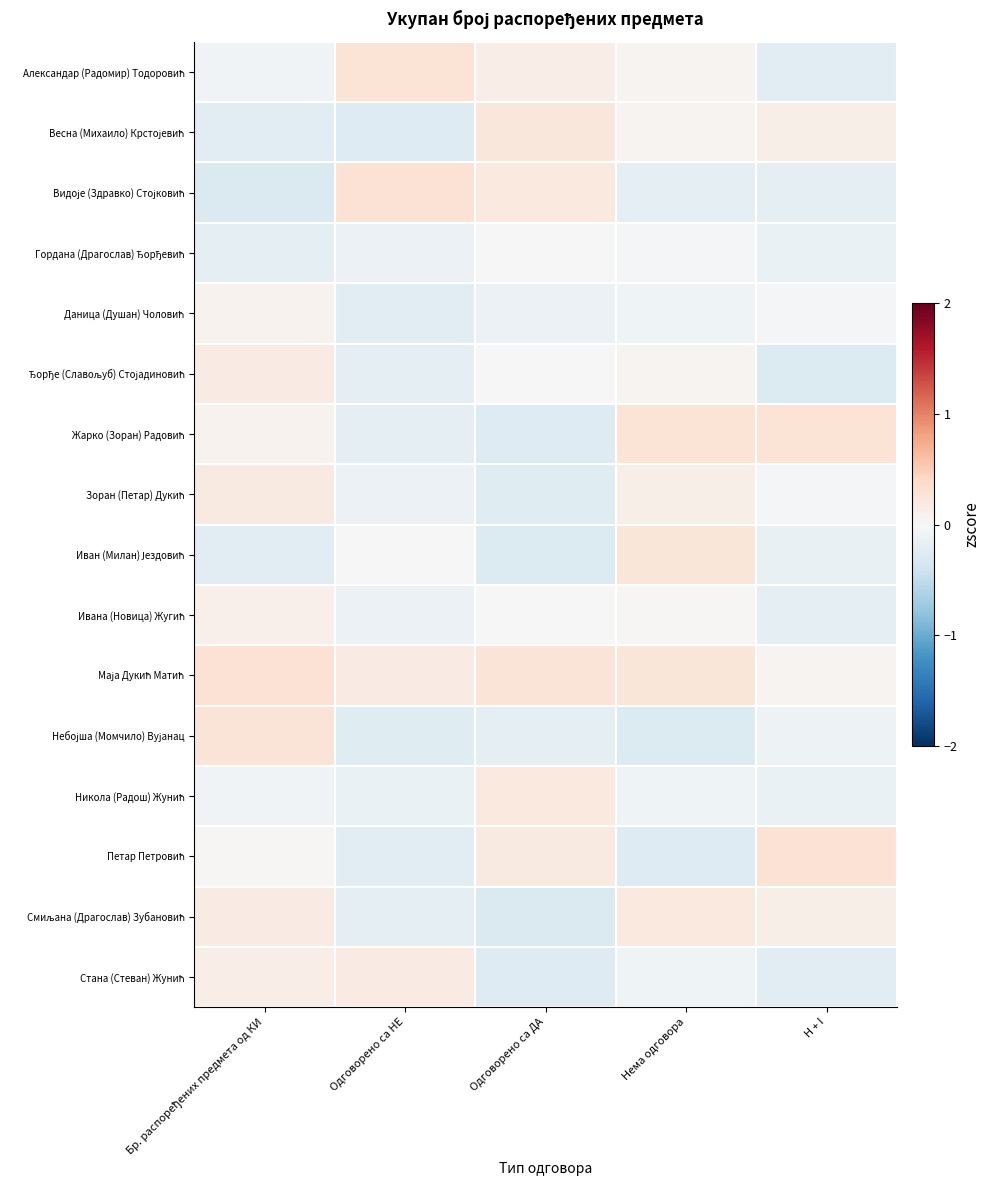

At how many categories does at least one series exceed 0?

5